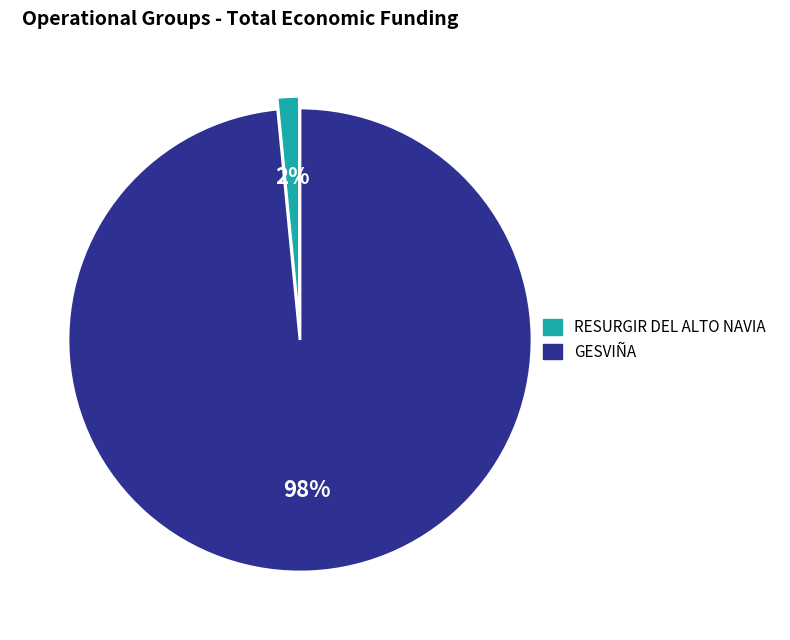

To the nearest percent, what is the average slice percentage?

50%